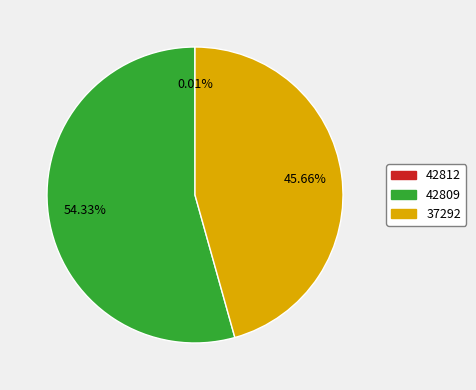

Is there any slice that represents more than half of the pie?

Yes